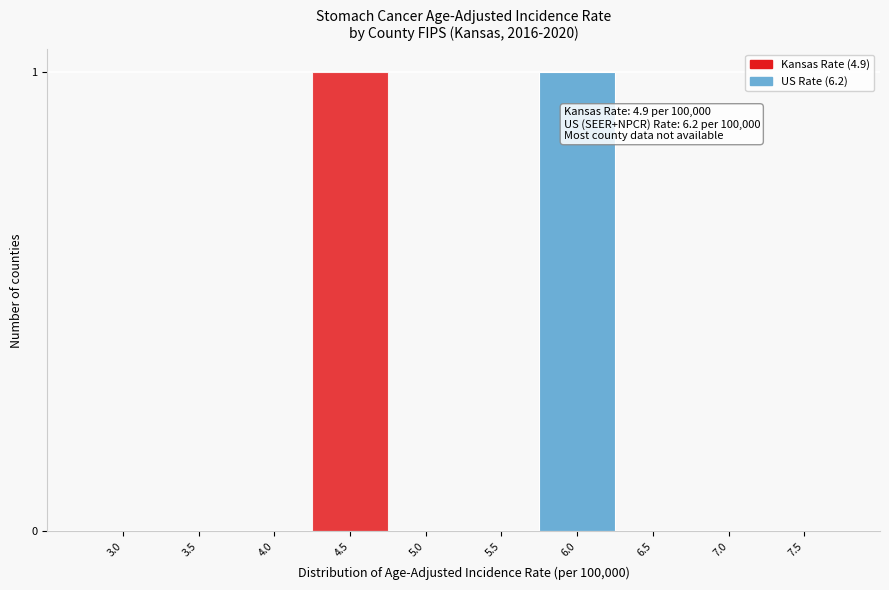

Reading left to right, list all the values displayed in this chart.

3.0=0	3.5=0	4.0=0	4.5=1	5.0=0	5.5=0	6.0=1	6.5=0	7.0=0	7.5=0